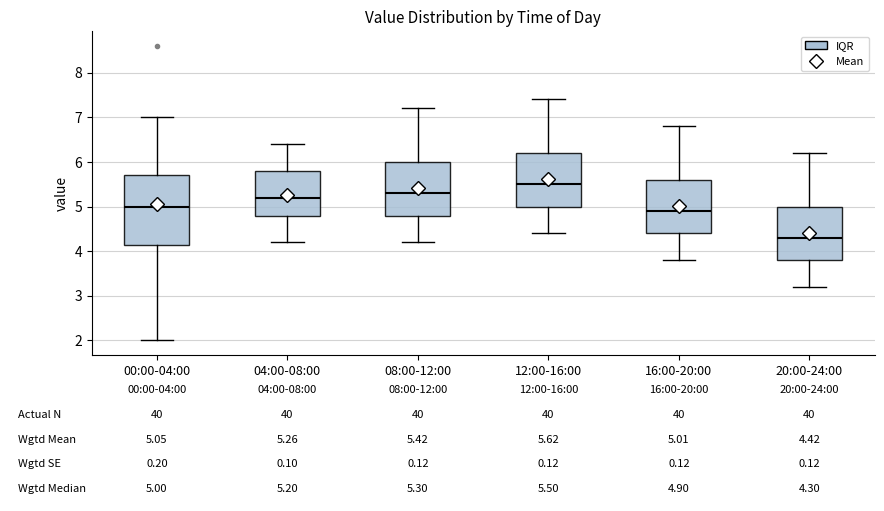

Which box's median line is the highest?

12:00-16:00